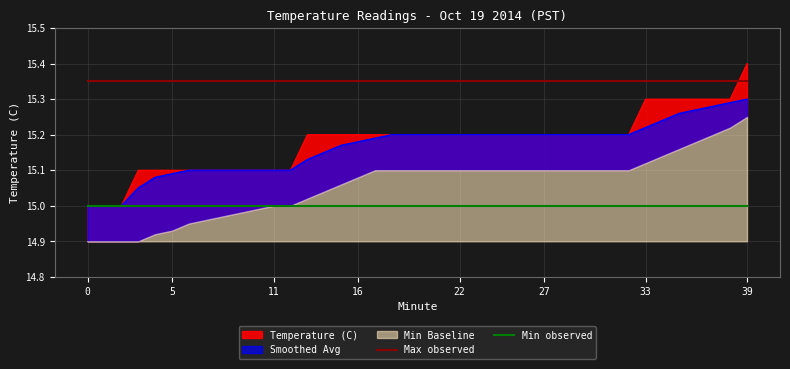

What is the maximum value for Min observed?

15.0